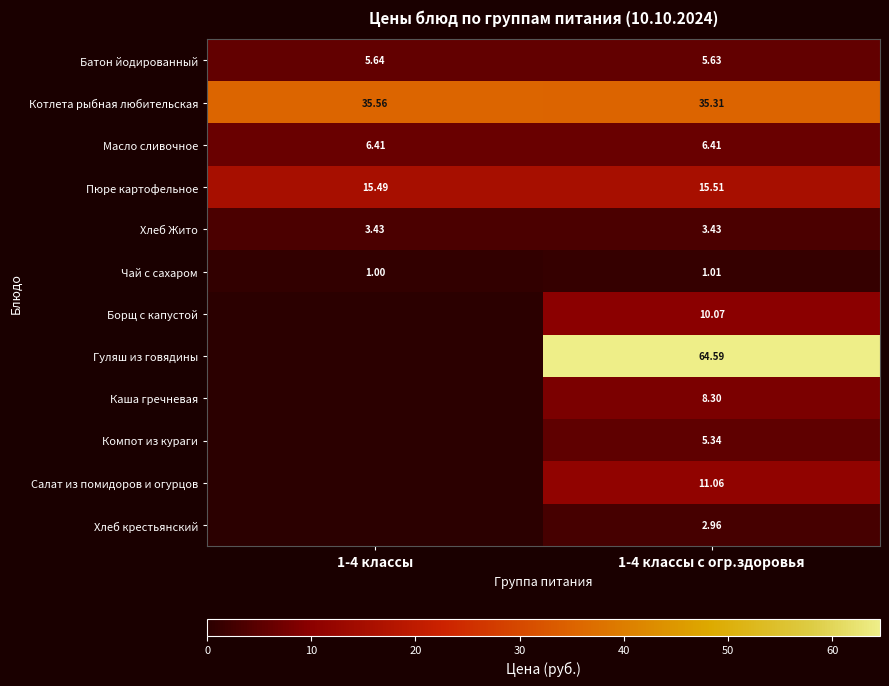

Which category has the lowest value across all series?

1-4 классы